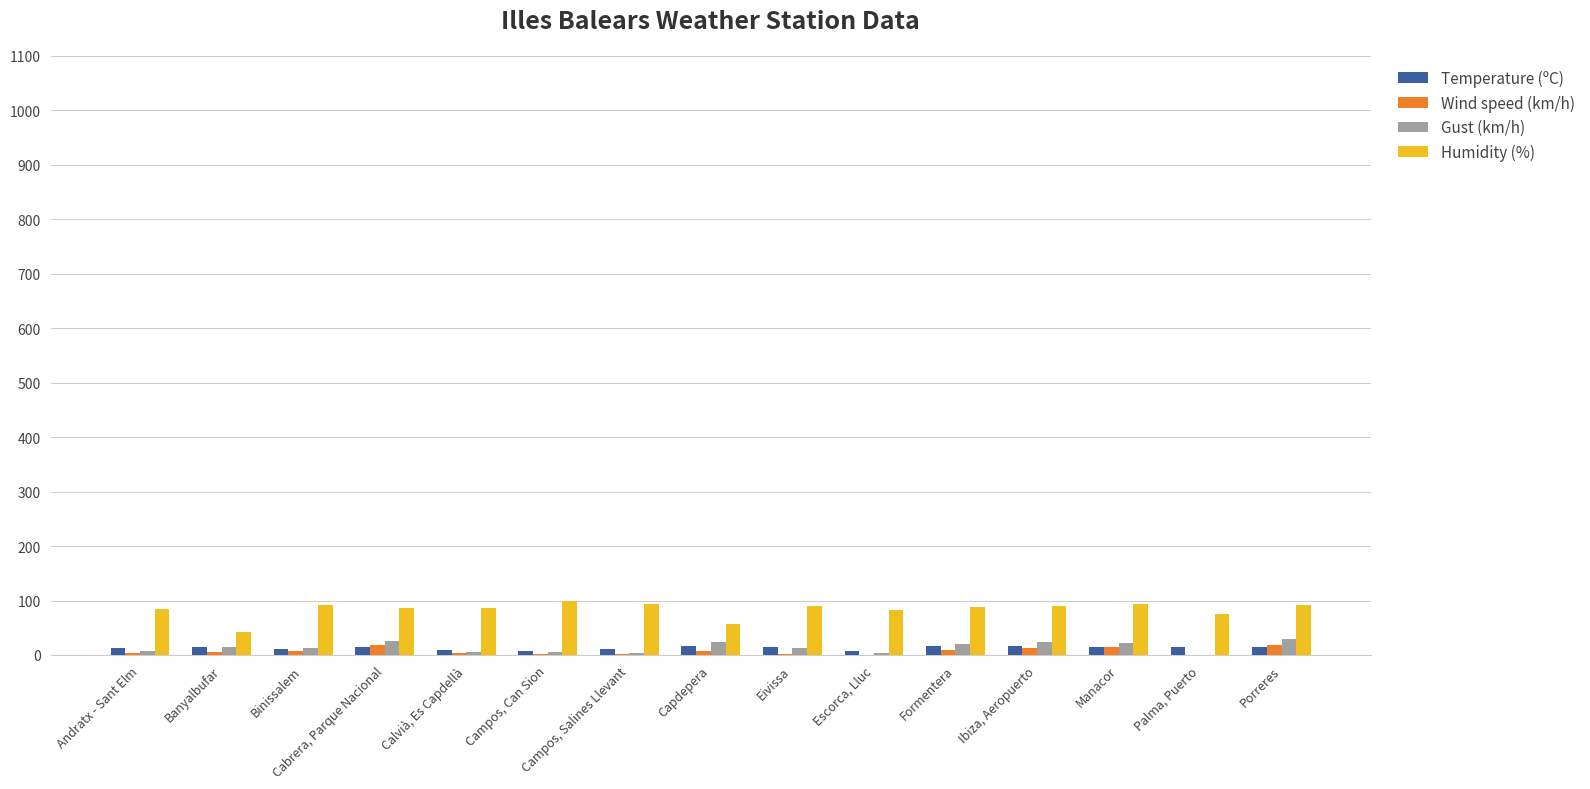

The value of Wind speed (km/h) at Manacor is 15.0. True or false?

True